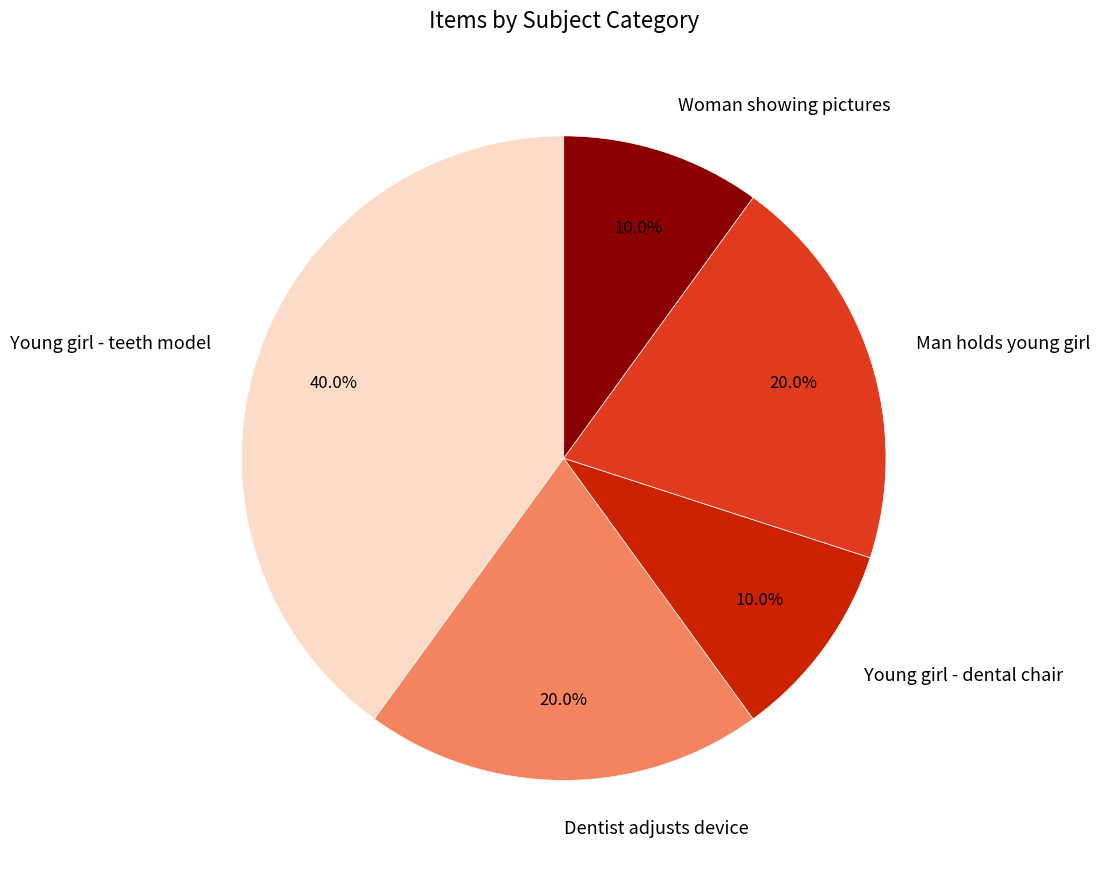

Approximately how many times larger is the value at Dentist adjusts device compared to Man holds young girl?

1.0